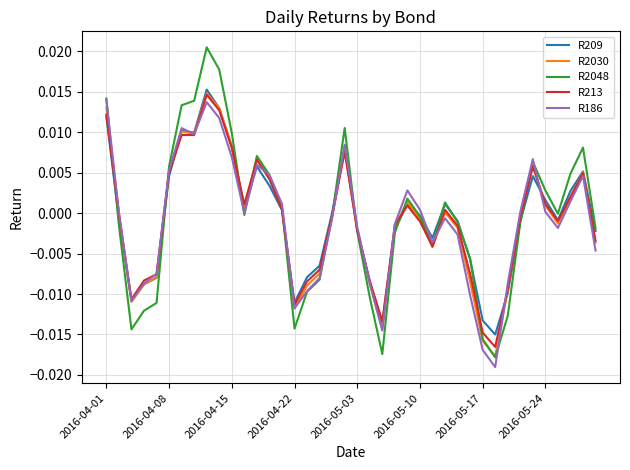

What are all the series names shown in the legend?

R209, R2030, R2048, R213, R186